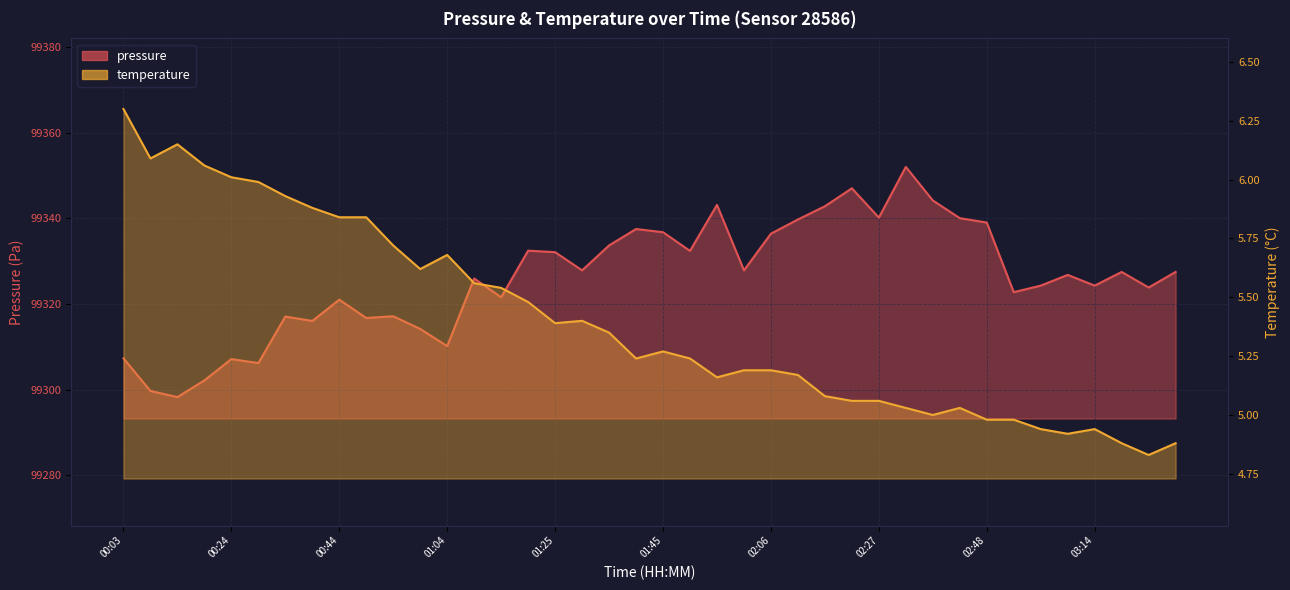

Reading left to right, transcribe all the data shown in this chart.

pressure: 00:03=99307.3	00:09=99299.7	00:14=99298.2	00:19=99302.2	00:24=99307.1	00:29=99306.2	00:34=99317.1	00:39=99316.0	00:44=99321.0	00:49=99316.7	00:54=99317.1	00:59=99314.2	01:04=99310.2	01:10=99325.9	01:15=99321.6	01:20=99332.4	01:25=99332.1	01:30=99327.8	01:35=99333.7	01:40=99337.5	01:45=99336.8	01:51=99332.4	01:56=99343.1	02:01=99327.8	02:06=99336.4	02:11=99339.7	02:16=99342.8	02:22=99347.0	02:27=99340.2	02:32=99352.0	02:38=99344.2	02:43=99340.0	02:48=99339.0	02:59=99322.8	03:04=99324.3	03:09=99326.8	03:14=99324.3	03:20=99327.5	03:25=99323.8	03:30=99327.5
temperature: 00:03=6.3	00:09=6.1	00:14=6.2	00:19=6.1	00:24=6.0	00:29=6.0	00:34=5.9	00:39=5.9	00:44=5.8	00:49=5.8	00:54=5.7	00:59=5.6	01:04=5.7	01:10=5.6	01:15=5.5	01:20=5.5	01:25=5.4	01:30=5.4	01:35=5.3	01:40=5.2	01:45=5.3	01:51=5.2	01:56=5.2	02:01=5.2	02:06=5.2	02:11=5.2	02:16=5.1	02:22=5.1	02:27=5.1	02:32=5.0	02:38=5.0	02:43=5.0	02:48=5.0	02:59=5.0	03:04=4.9	03:09=4.9	03:14=4.9	03:20=4.9	03:25=4.8	03:30=4.9